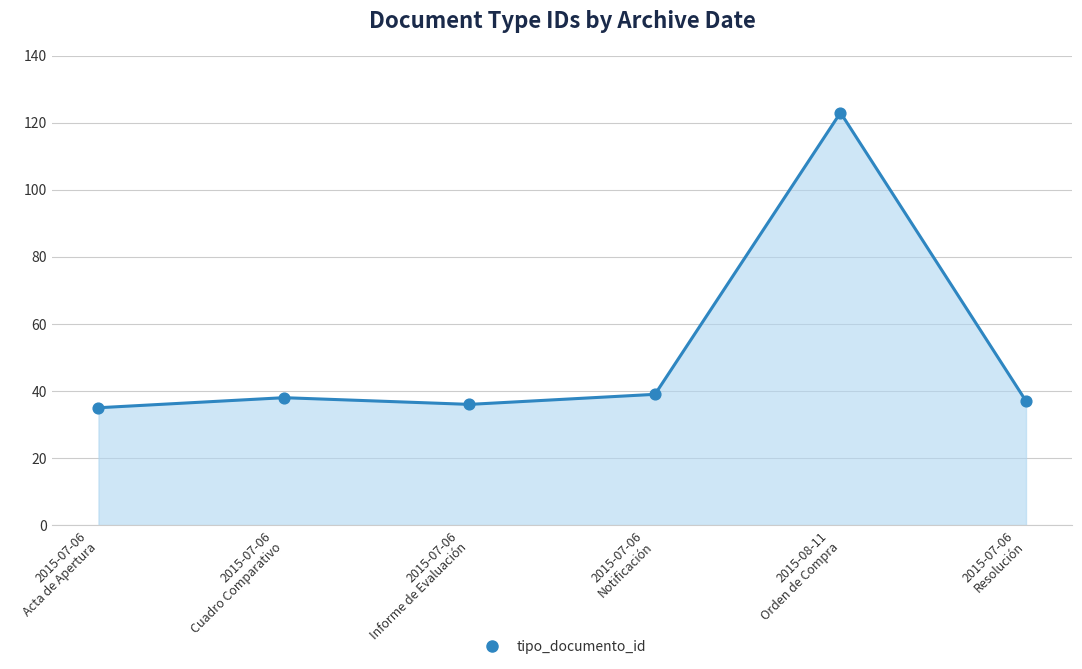

Between 2015-07-06
Notificación and 2015-07-06
Informe de Evaluación, which is larger?

2015-07-06
Notificación